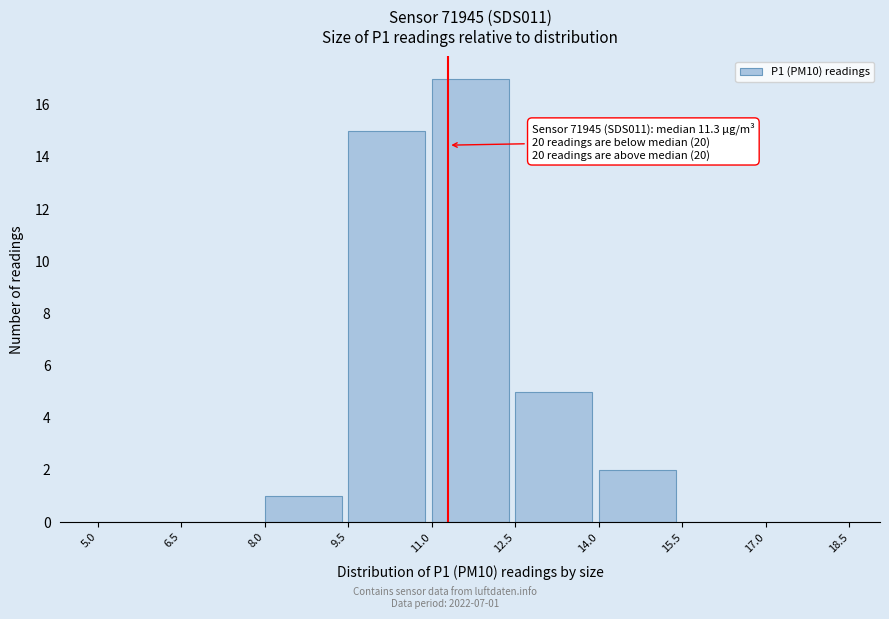

Over which range of the x-axis is the bar tallest?

11.0 to 12.5